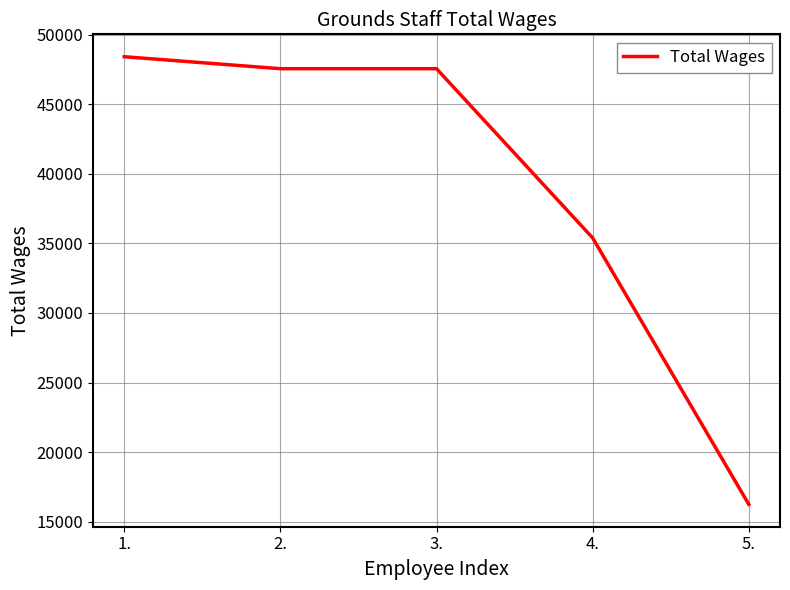

How many series are shown in this chart?

1